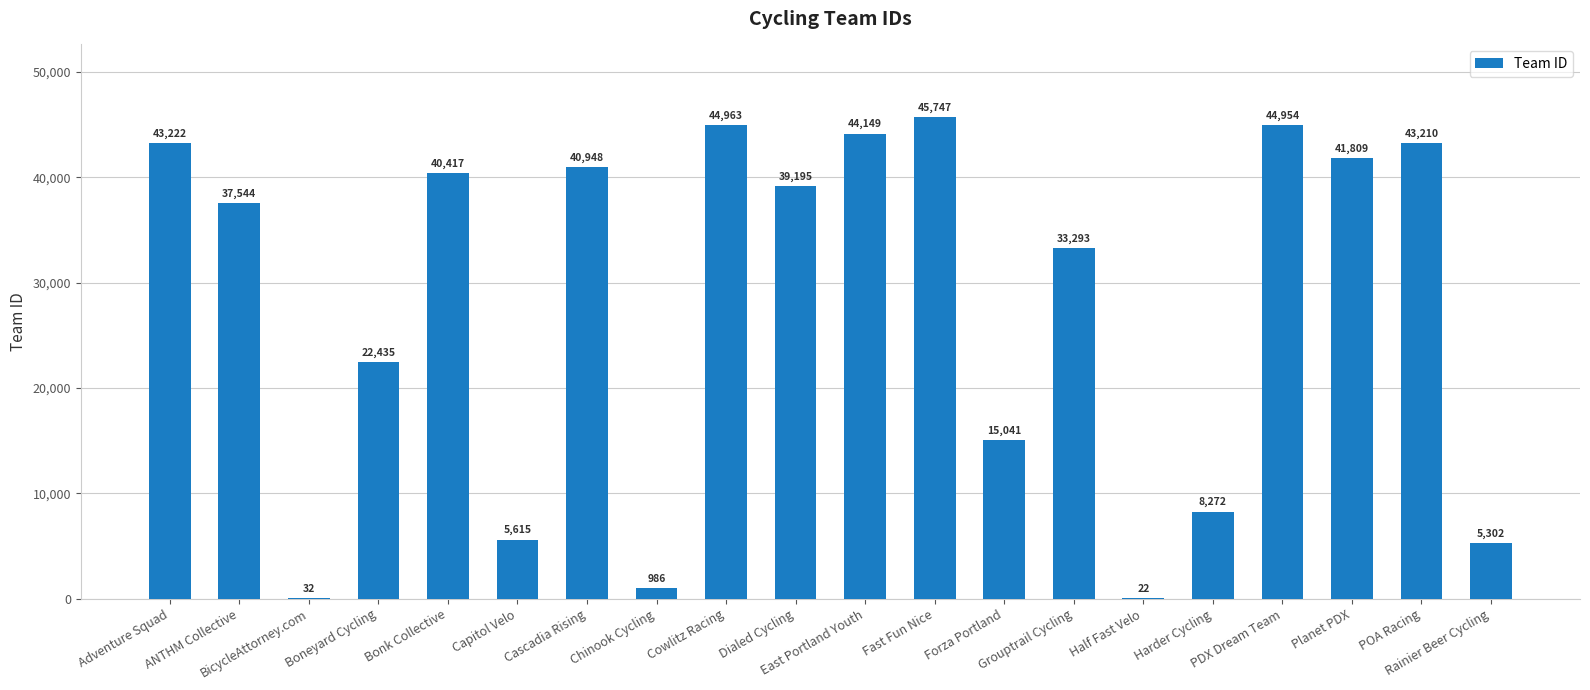

What is the sum of the values at Bonk Collective and Fast Fun Nice?

86164